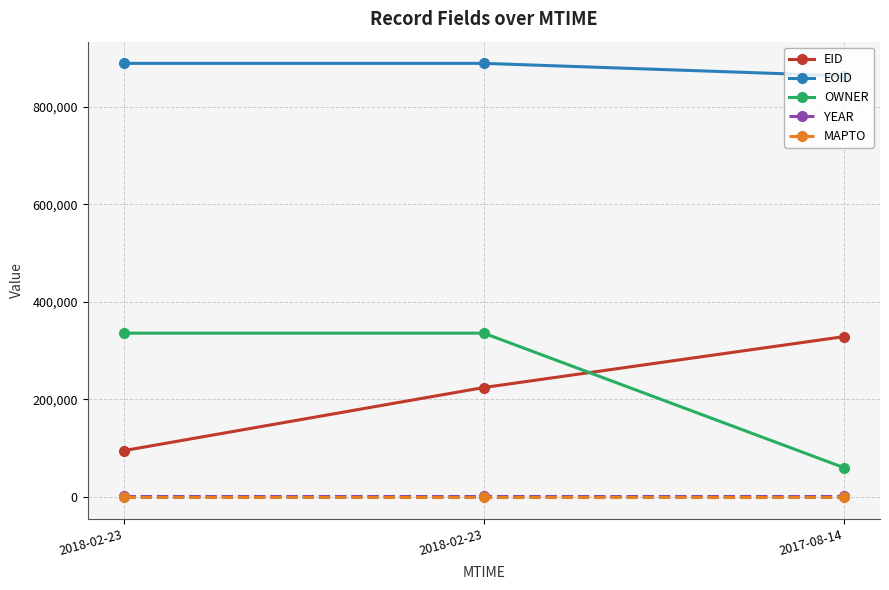

What are all the series names shown in the legend?

EID, EOID, OWNER, YEAR, MAPTO